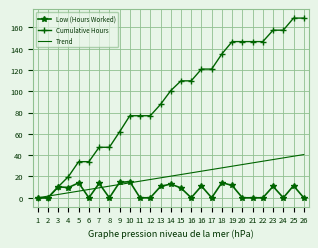

Which label corresponds to the largest value in the chart?

25